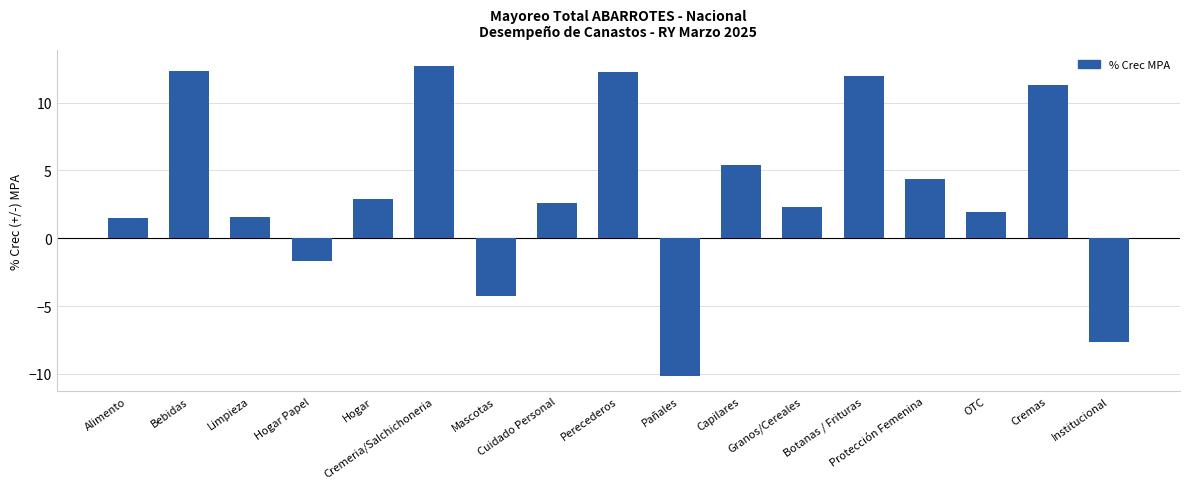

Is it true that the value at Cuidado Personal is 2.6?

True